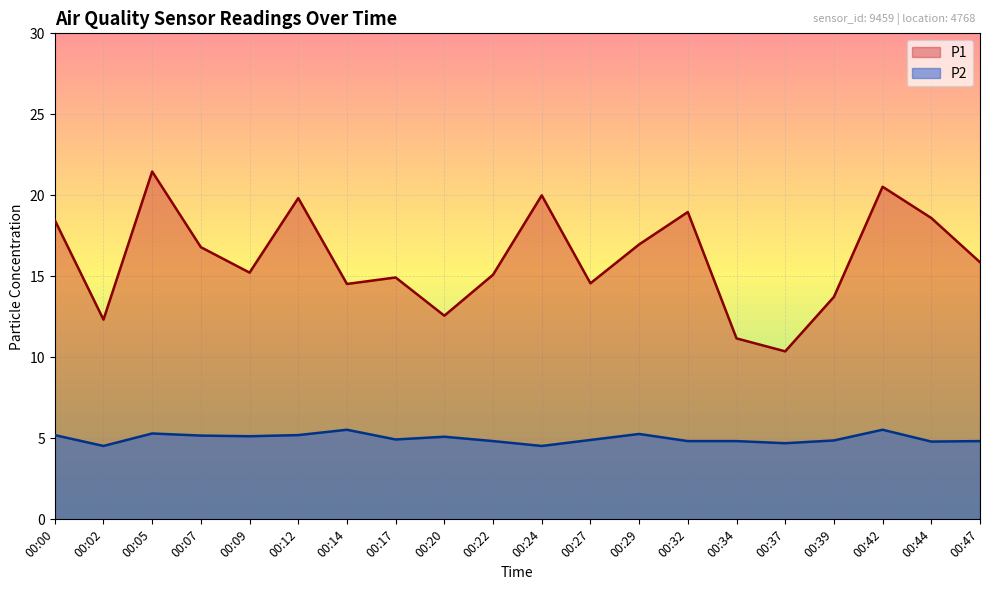

Rank the categories by P2 value from highest to lowest.

00:14, 00:42, 00:05, 00:29, 00:00, 00:12, 00:07, 00:09, 00:20, 00:17, 00:27, 00:39, 00:22, 00:32, 00:34, 00:47, 00:44, 00:37, 00:02, 00:24